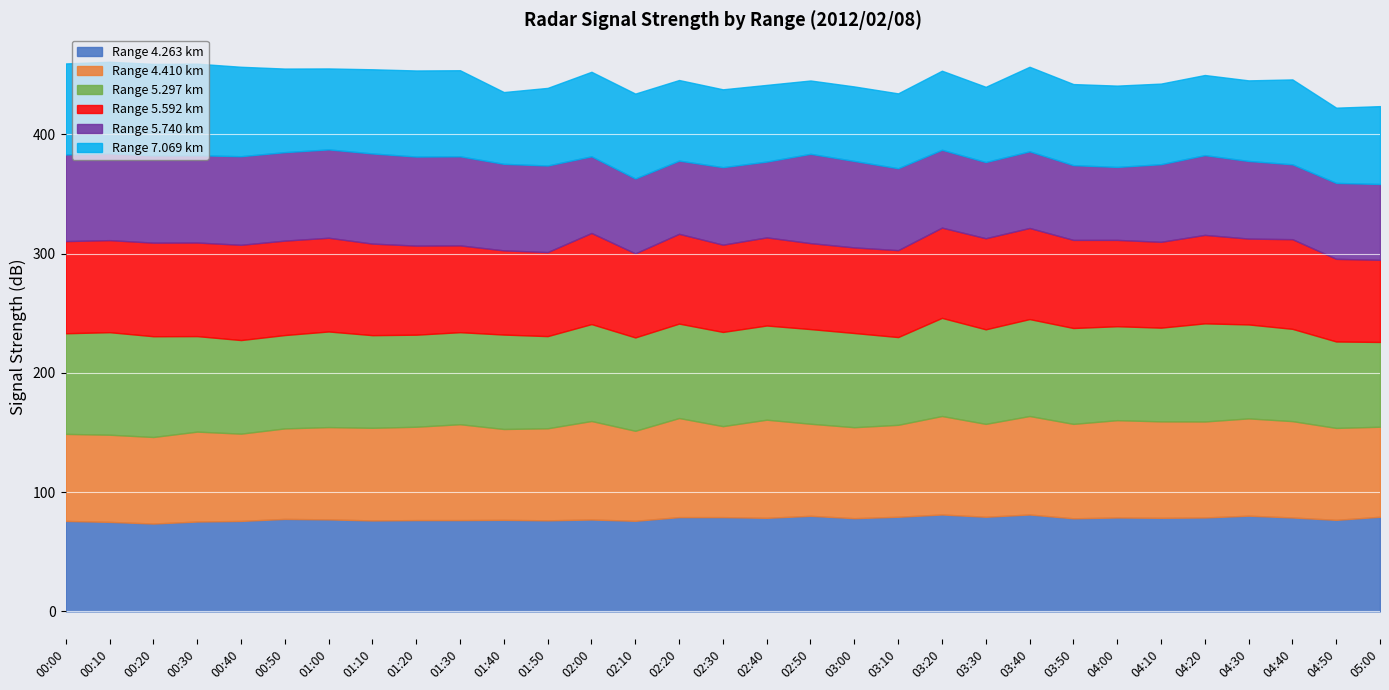

How many lines are shown in the chart?

6